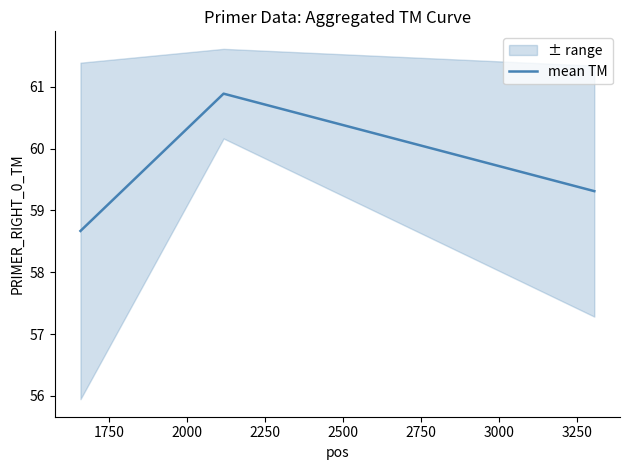

How many categories are shown in the chart?

3